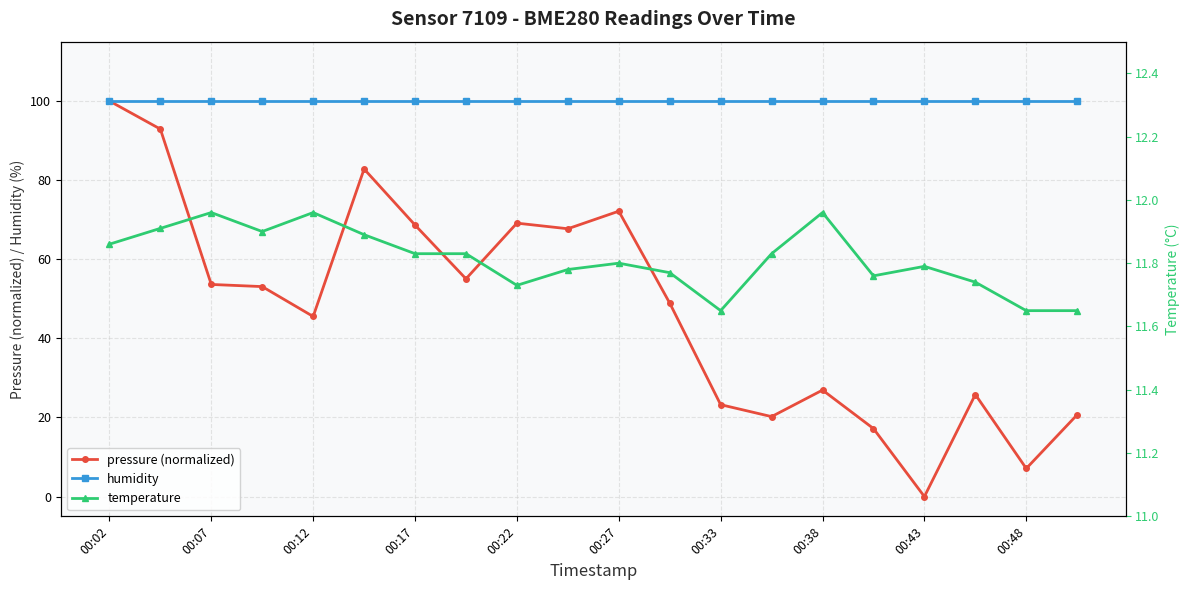

Where is humidity nearest to the value 100?

00:02